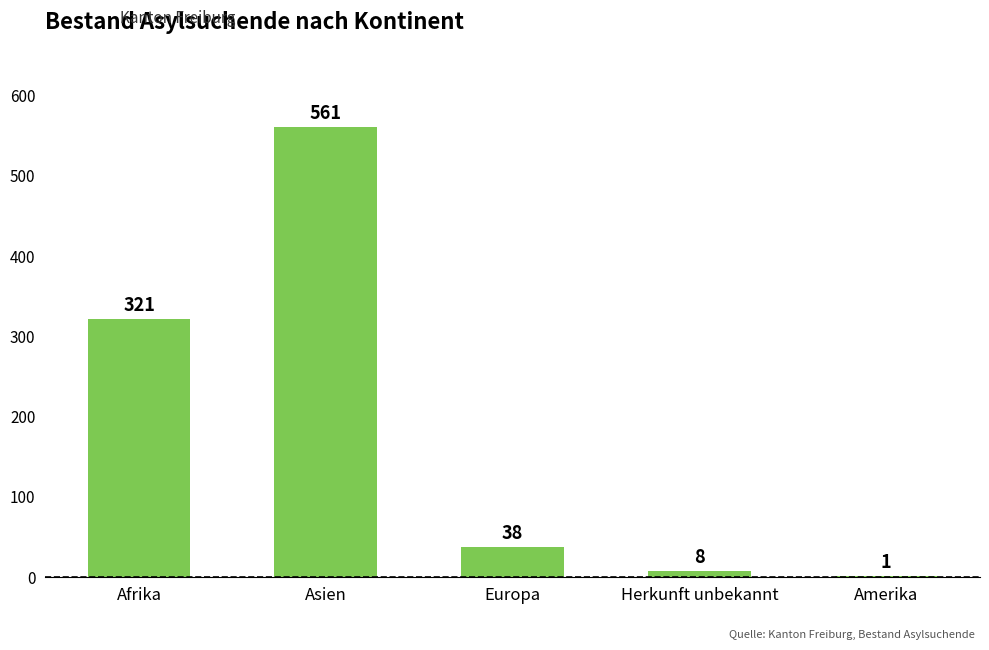

Where is the data nearest to the value 281?

Afrika